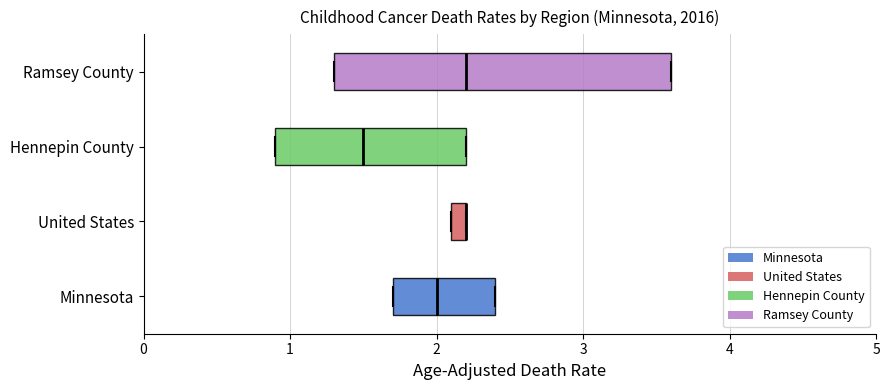

Where is the left edge of the box for Minnesota on the x-axis? The values are not printed on the chart, so give them approximately, as read against the axis.

1.7